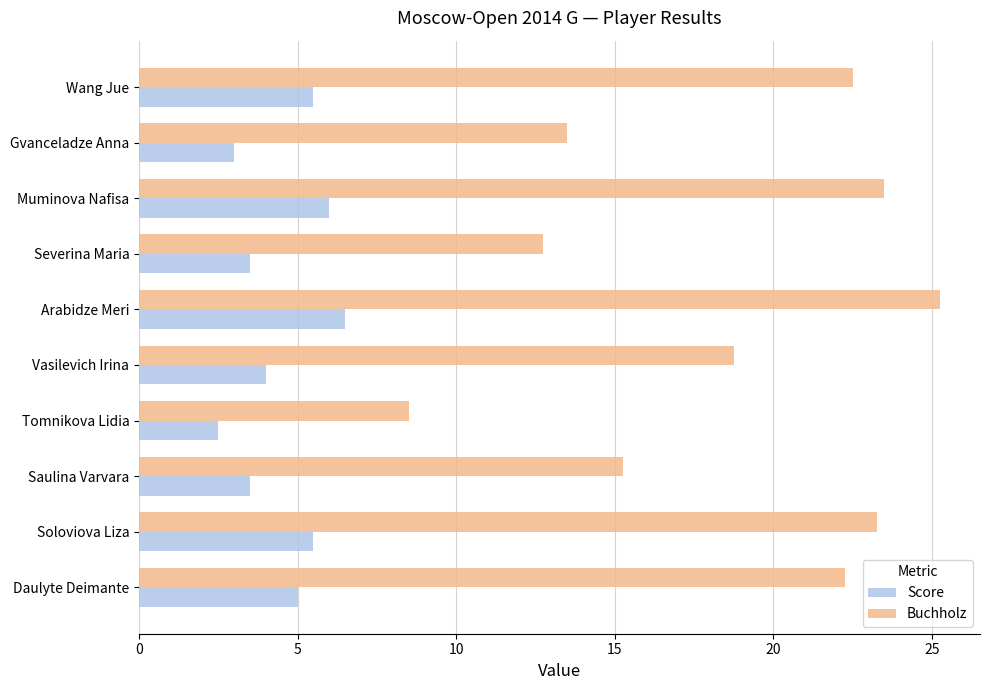

Which series has the largest range (max minus min)?

Buchholz